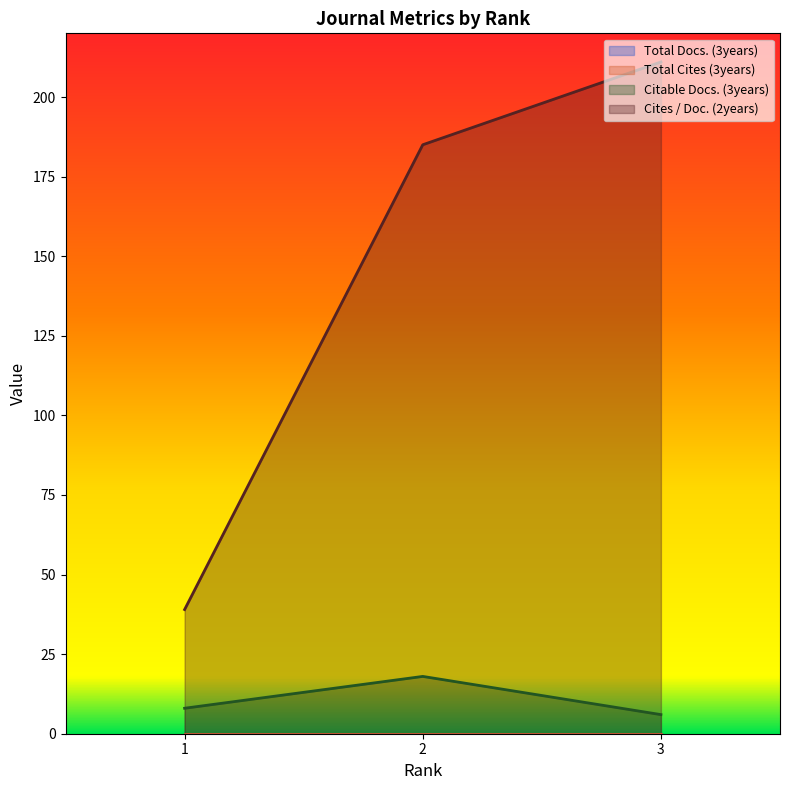

What is the lowest value of the Citable Docs. (3years) series?

6